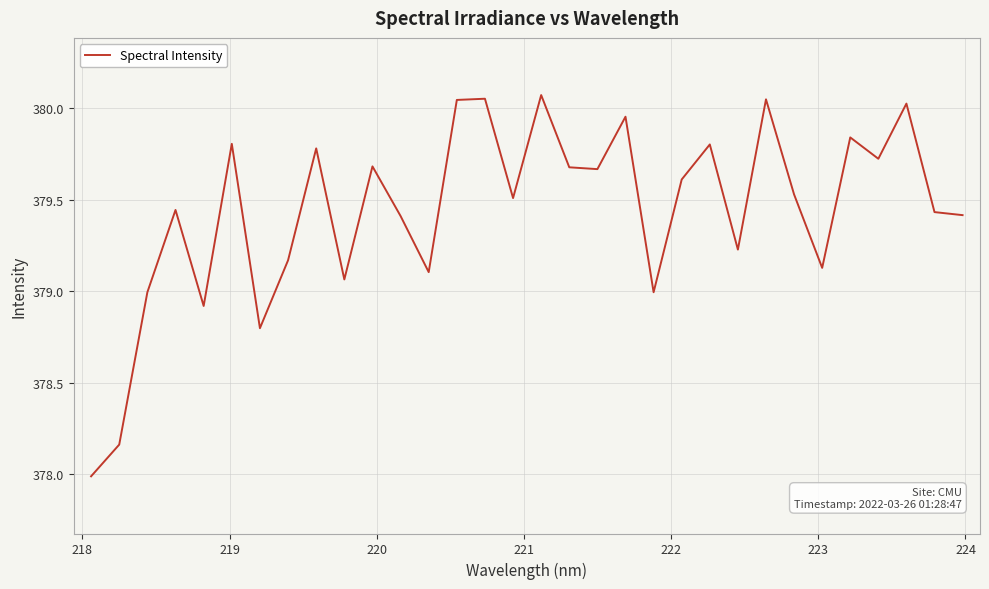

What is the smallest value displayed?

378.0